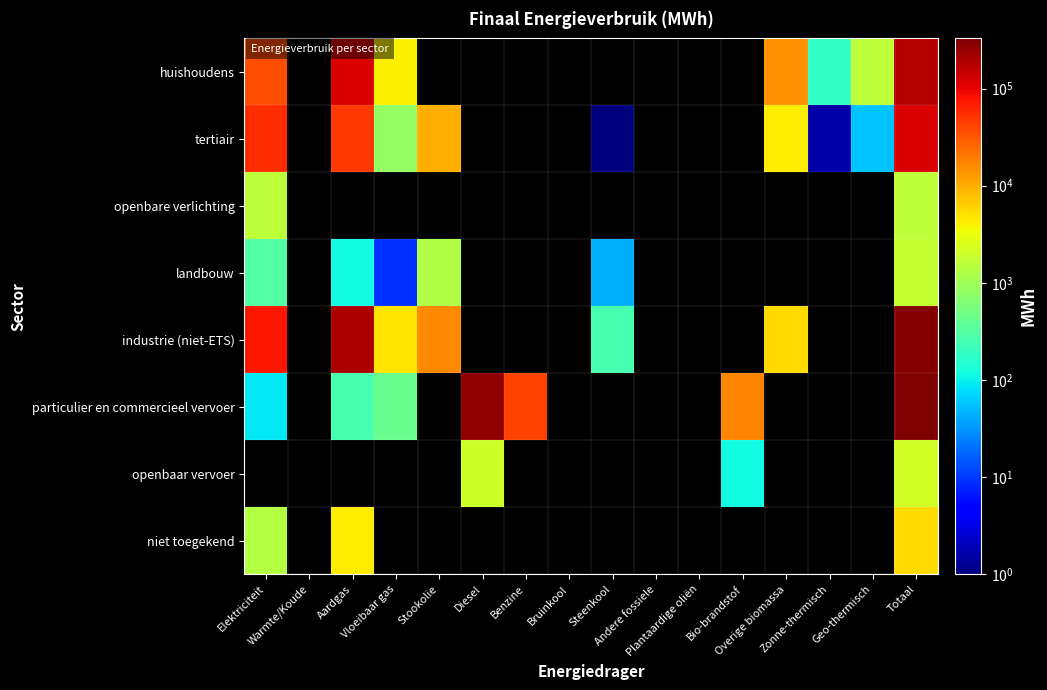

At how many categories does at least one series exceed 254870?

2